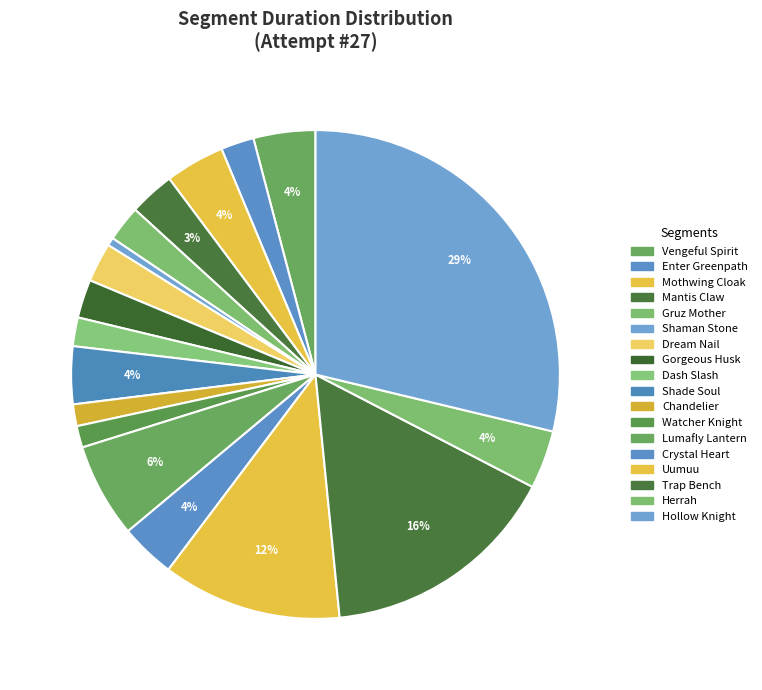

Count the number of slices in the pie.

18